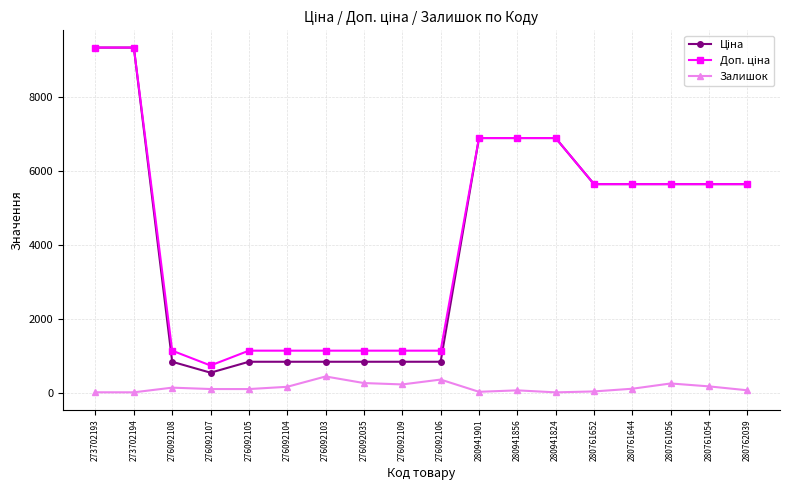

What is the total value across all series at 276092103?

2430.8